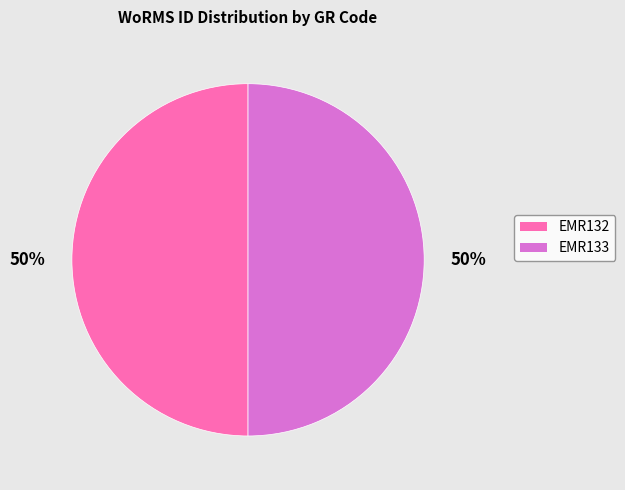

Approximately how many times larger is the value at EMR133 compared to EMR132?

1.0